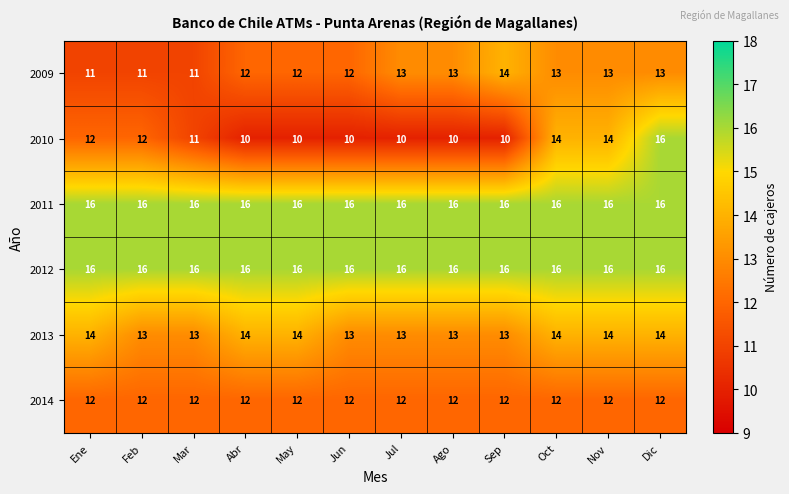

The 2013 series shows 14 at Abr. True or false?

True